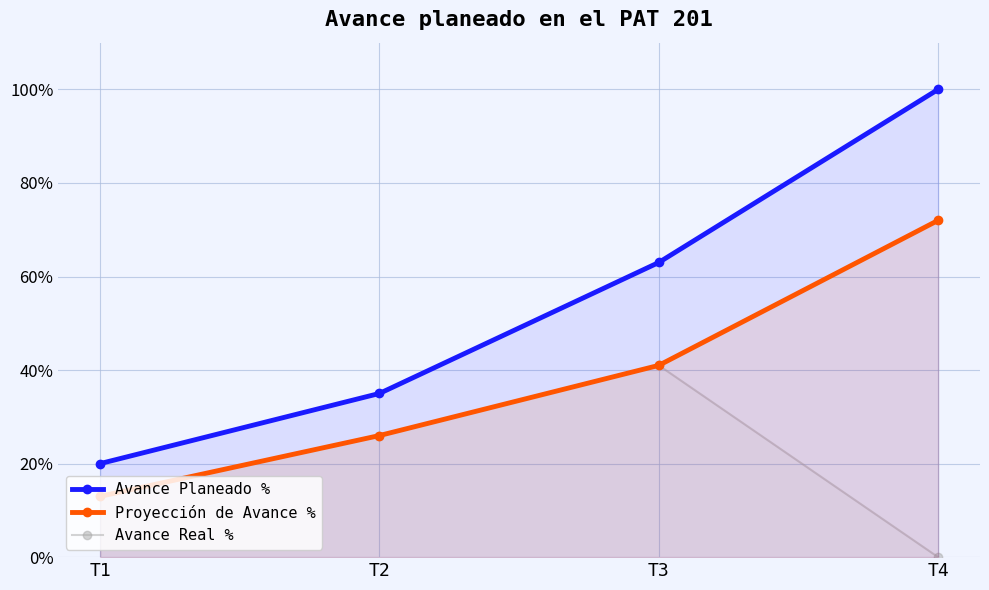

What is the value of the Proyección de Avance % point at the 2nd from the left?

0.3